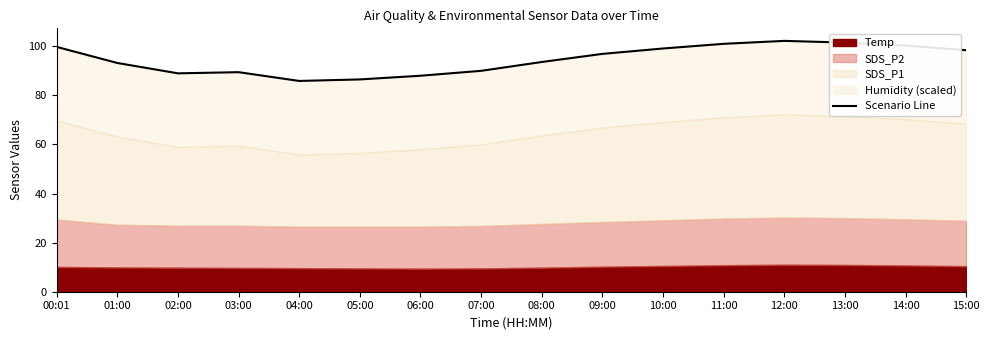

What is the average value?

94.6